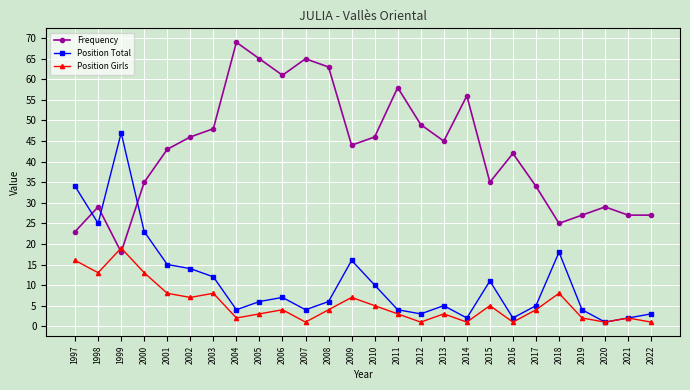

The Position Girls series shows 1 at 2007. True or false?

True